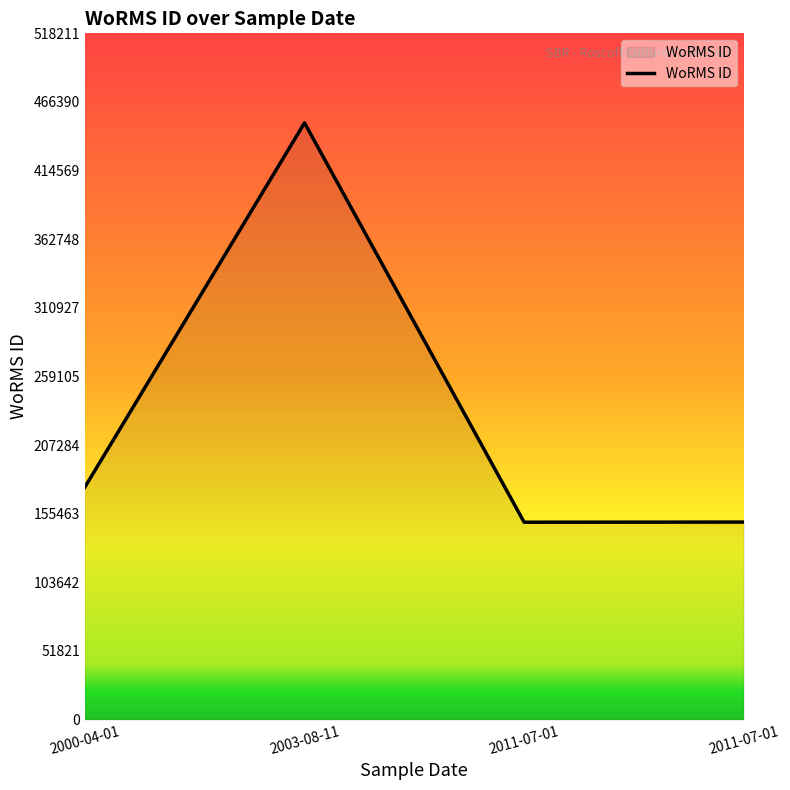

What is the ratio of the value at 2011-07-01 to the value at 2003-08-11?

0.3